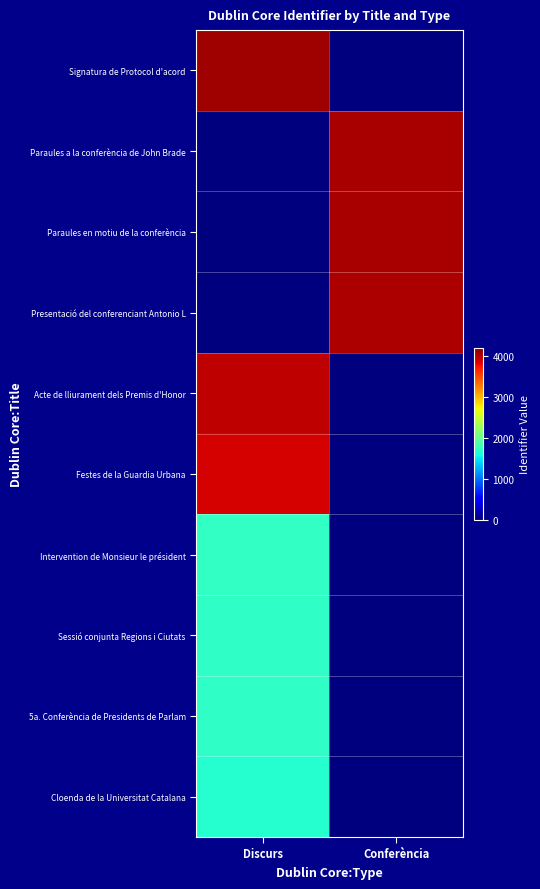

Reading left to right, transcribe all the data shown in this chart.

Signatura de Protocol d'acord: Discurs=4079	Conferència=0
Paraules a la conferència de John Brade: Discurs=0	Conferència=4049
Paraules en motiu de la conferència: Discurs=0	Conferència=4041
Presentació del conferenciant Antonio L: Discurs=0	Conferència=4035
Acte de lliurament dels Premis d'Honor: Discurs=3961	Conferència=0
Festes de la Guardia Urbana: Discurs=3875	Conferència=0
Intervention de Monsieur le président: Discurs=1725	Conferència=0
Sessió conjunta Regions i Ciutats: Discurs=1712	Conferència=0
5a. Conferència de Presidents de Parlam: Discurs=1711	Conferència=0
Cloenda de la Universitat Catalana: Discurs=1658	Conferència=0